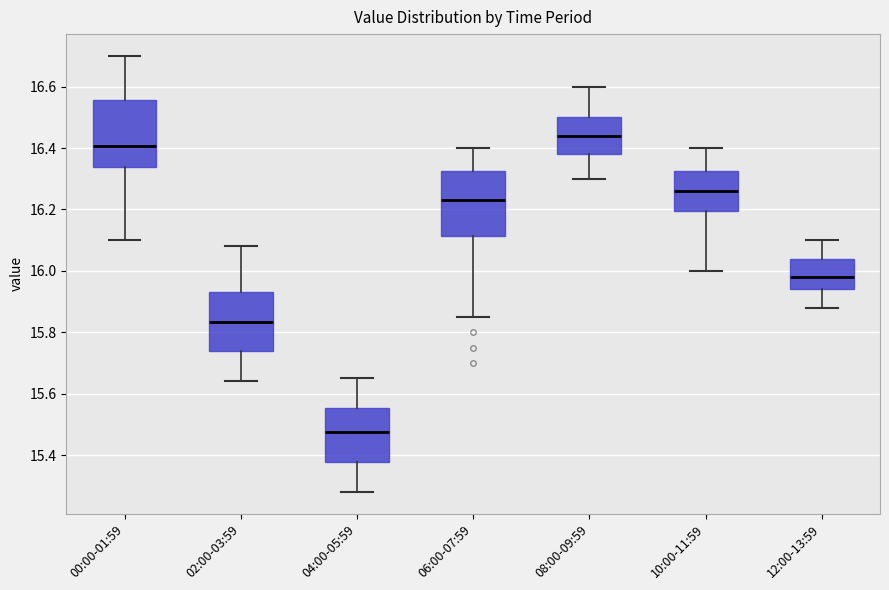

Which box has the highest median line?

08:00-09:59